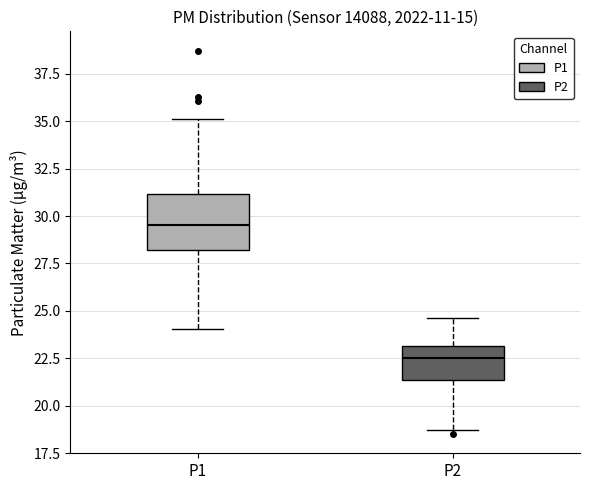

Which box is the tallest, from its lower edge to its upper edge?

P1